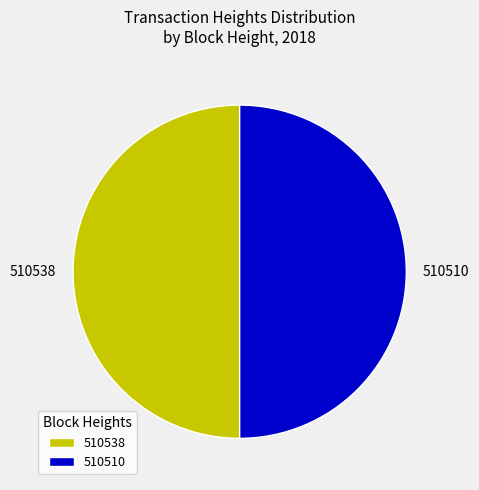

What is the ratio of the value at 510538 to the value at 510510?

1.0